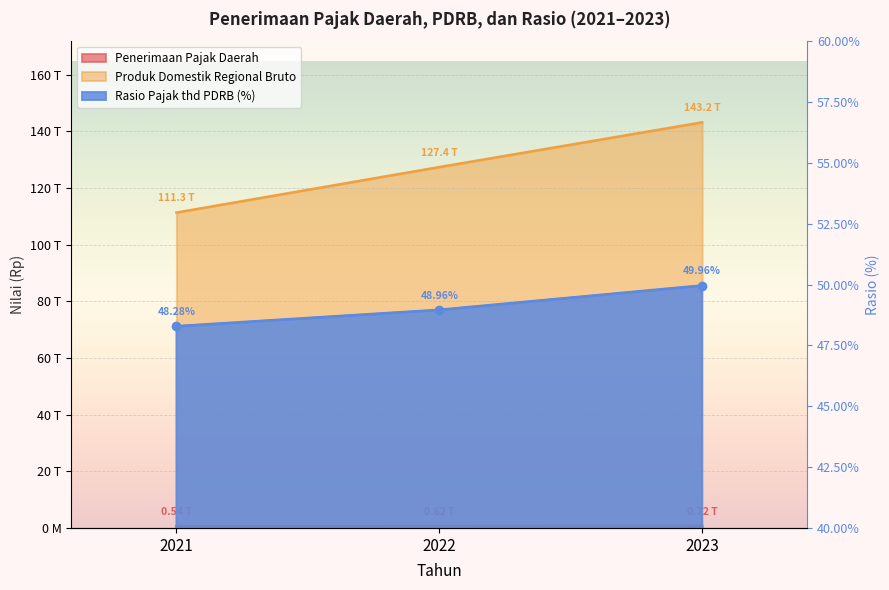

What is the value of the Rasio Pajak thd PDRB point at the 3rd from the left?

0.5